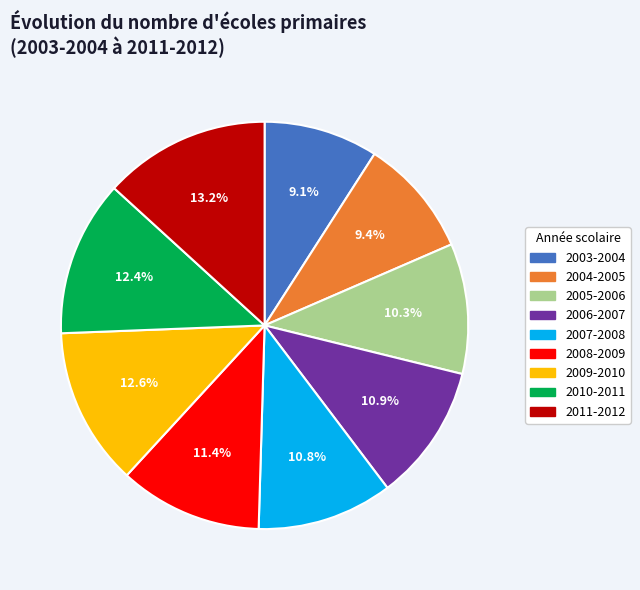

Which category has the biggest portion of the pie?

2011-2012